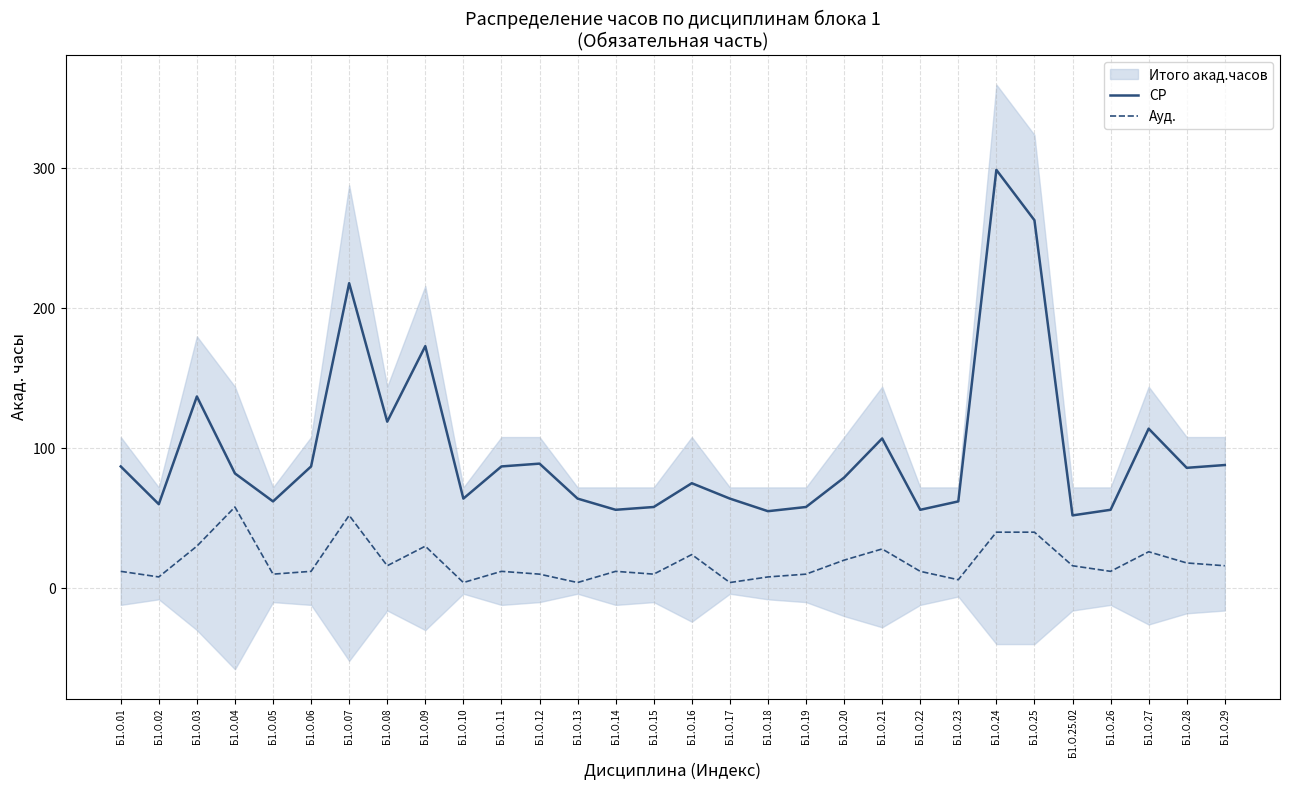

What is the value of the Ауд. point at the 7th from the left?

52